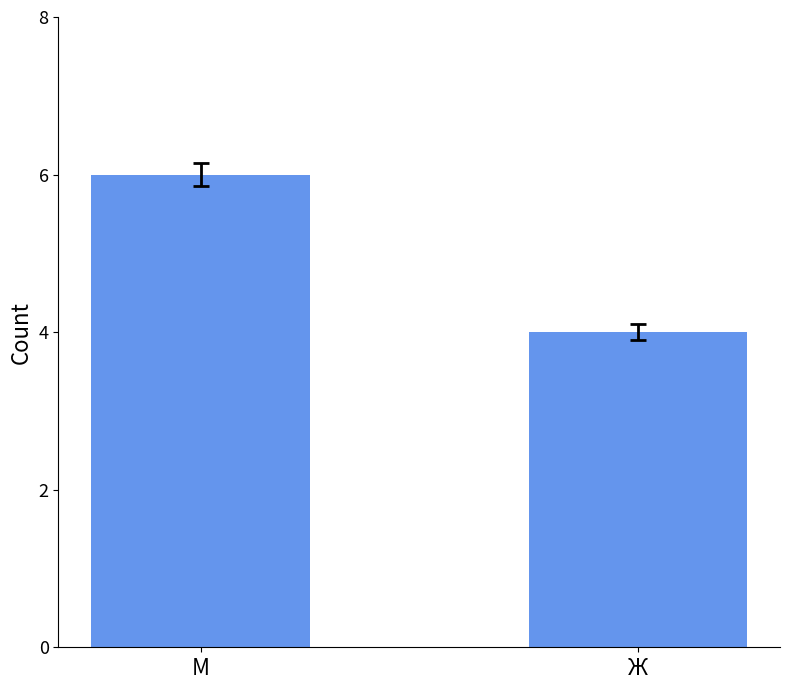

How many data points are less than 6?

1